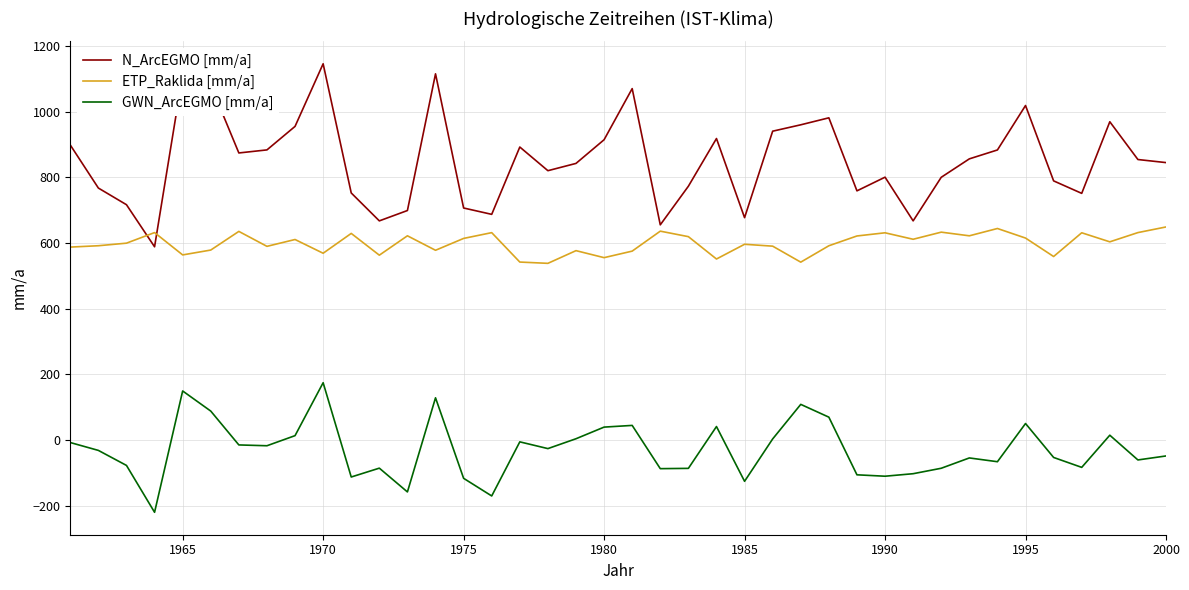

True or false: GWN_ArcEGMO [mm/a] and N_ArcEGMO [mm/a] cross at least once.

False